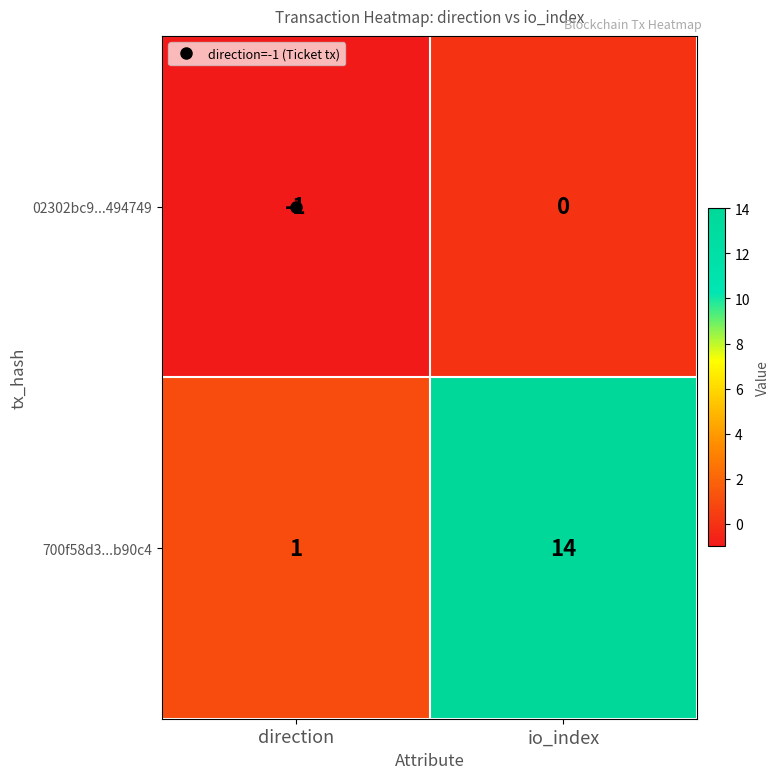

What is the approximate value of 700f58d3...b90c4 at io_index?

14